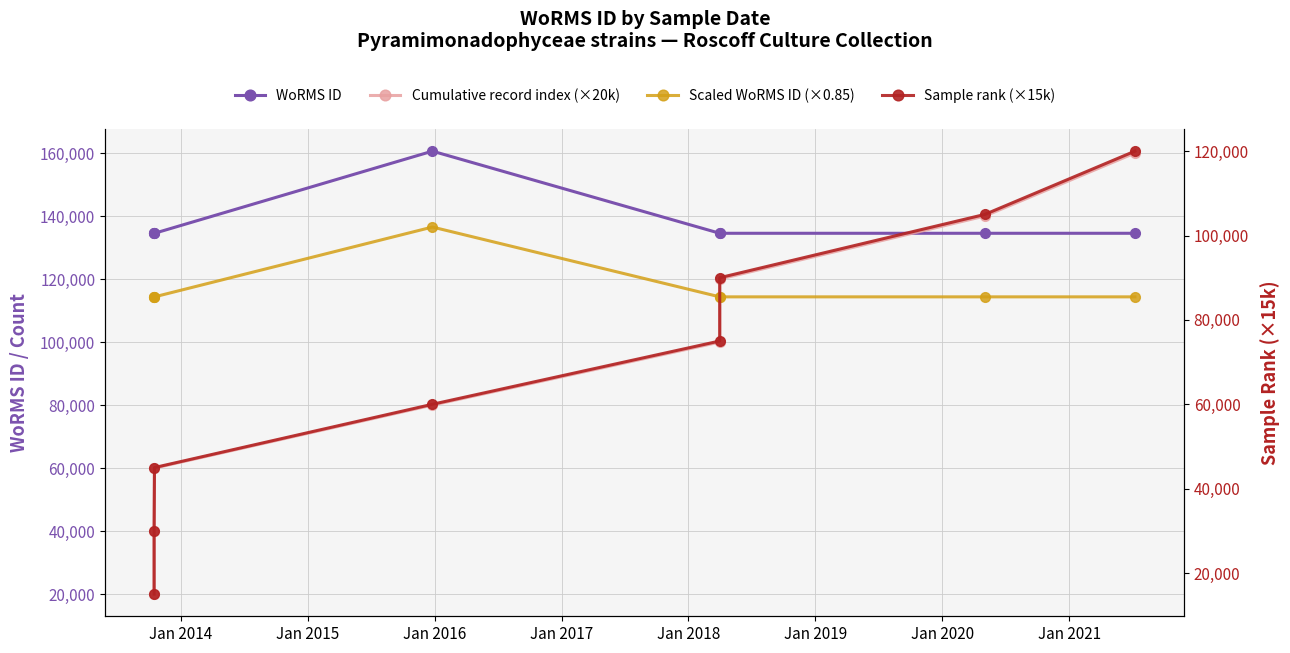

How many values in the Cumulative record index (×20k) series exceed 100000?

3